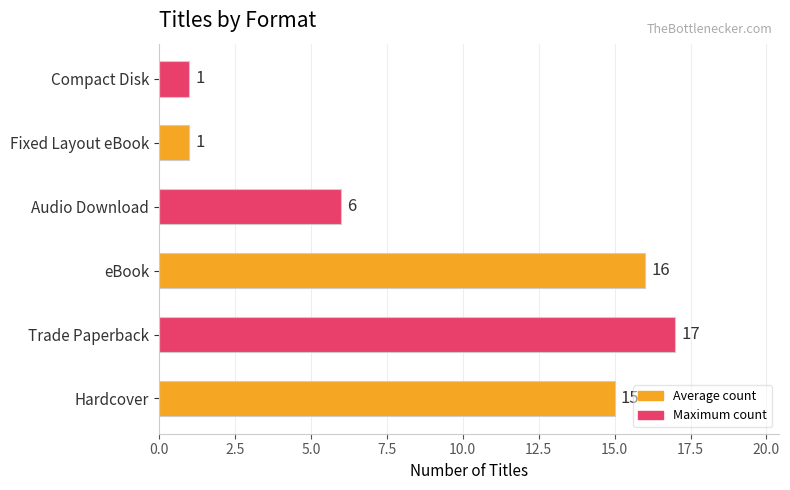

True or false: the data shows 11 at Audio Download.

False